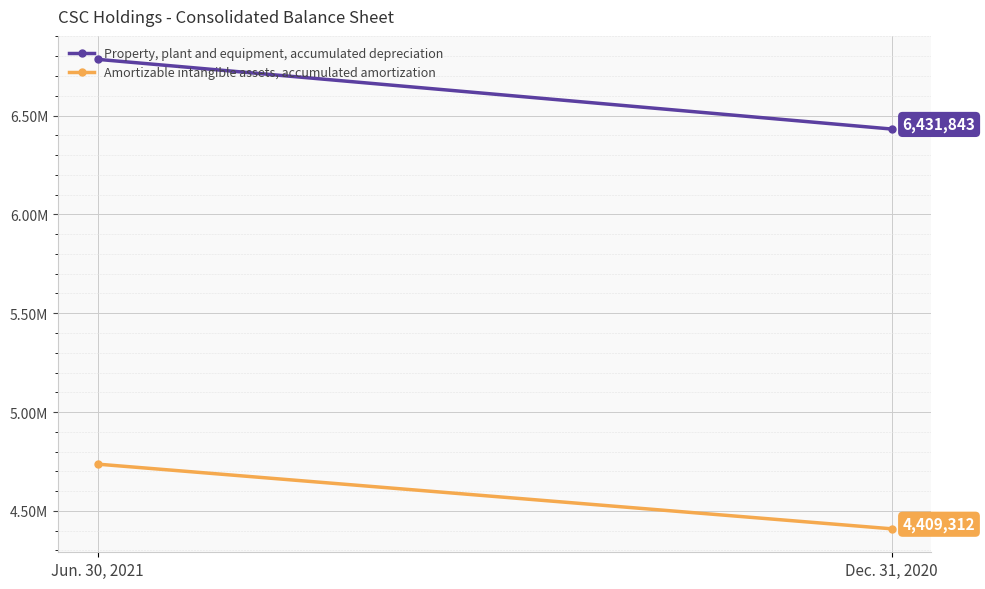

Which series changed the most between Jun. 30, 2021 and Dec. 31, 2020?

Property, plant and equipment, accumulated depreciation